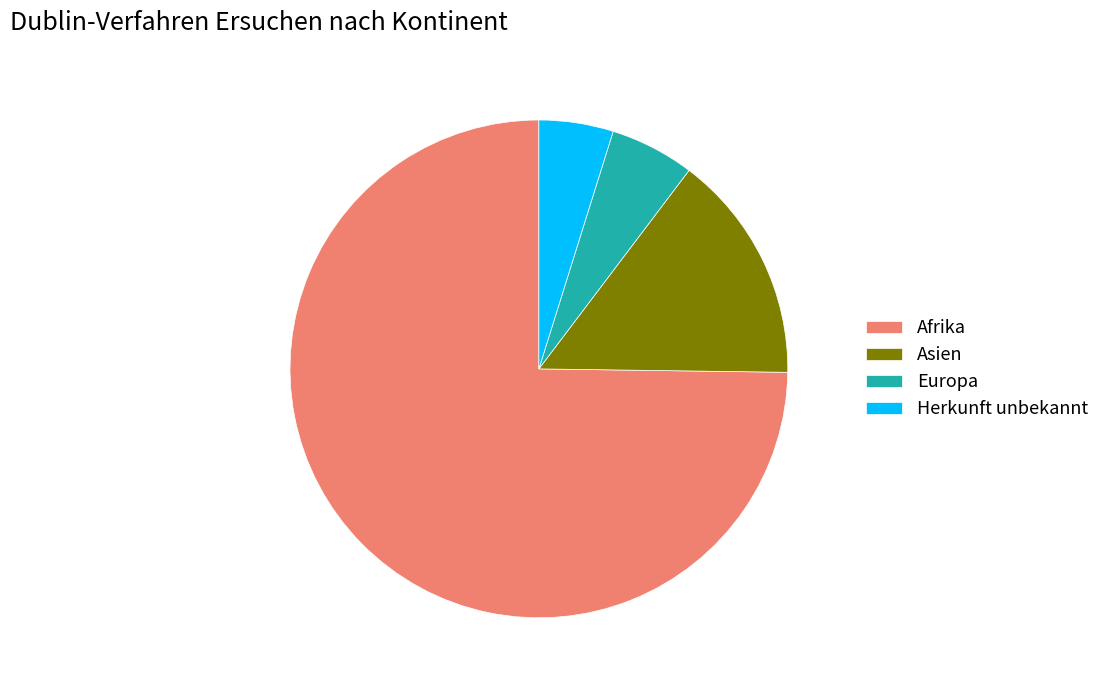

Combined, do Asien and Afrika account for over 50%?

Yes